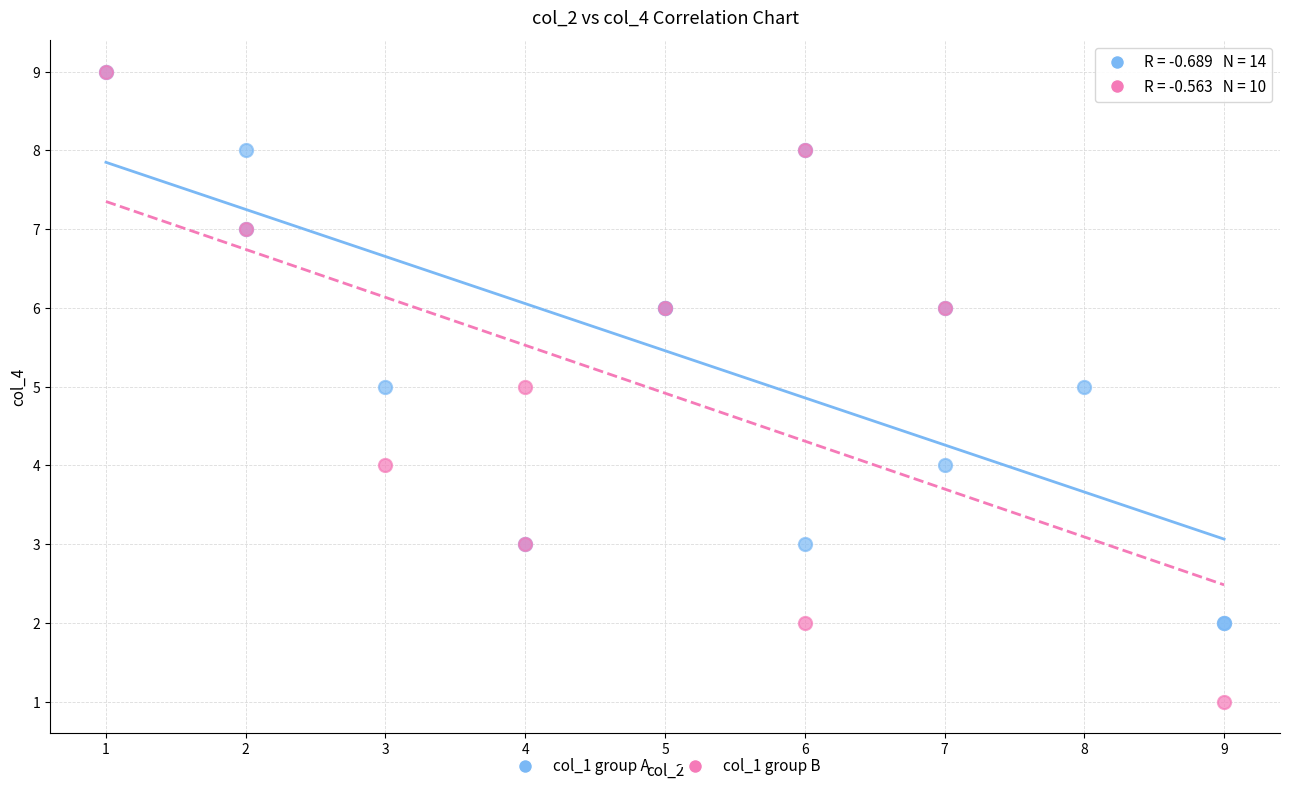

Which series has the largest Y range (max minus min)?

col_1 group B